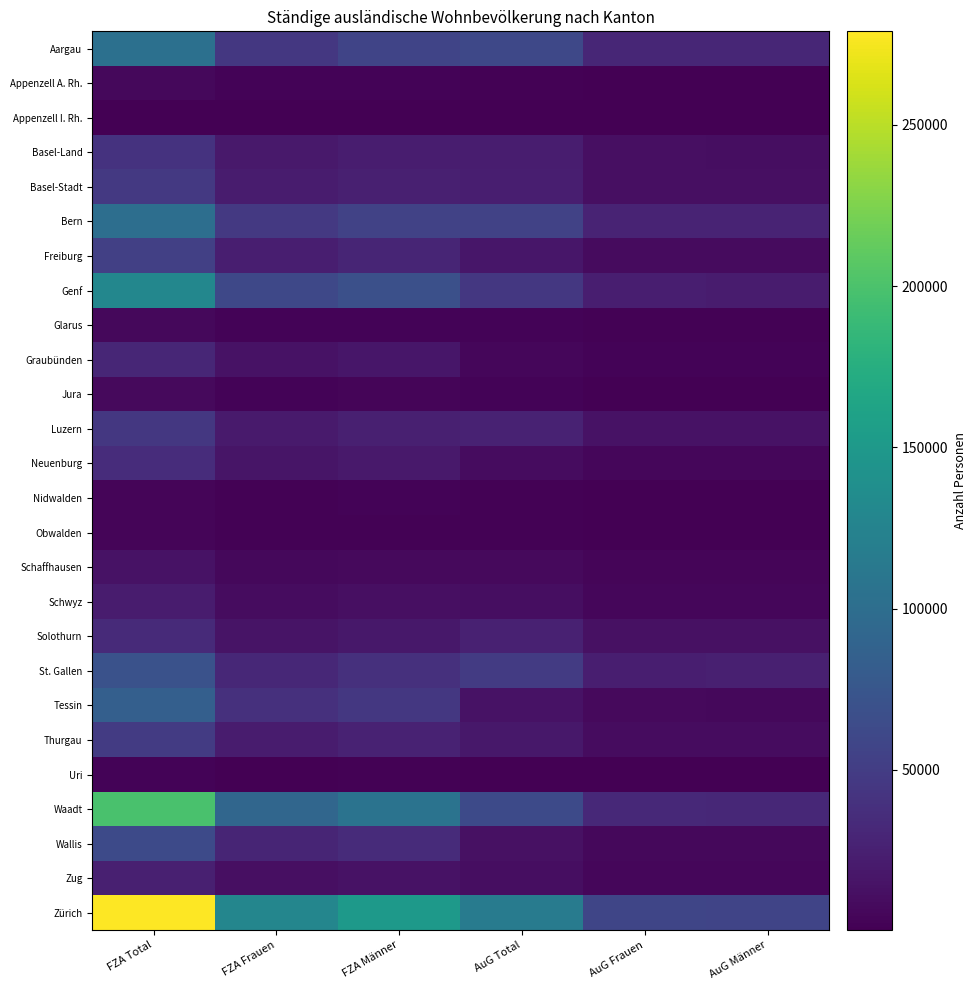

At which category is the sum across all series the highest?

FZA Total